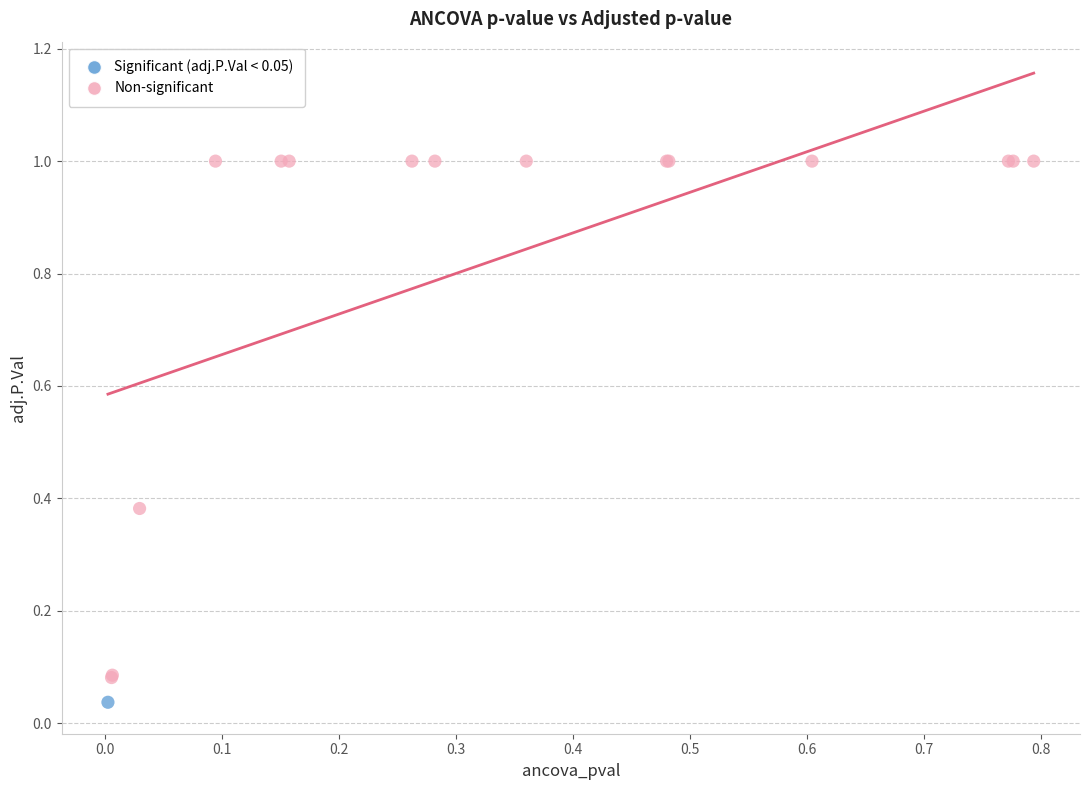

What are all the series names shown in the legend?

Significant (adj.P.Val < 0.05), Non-significant